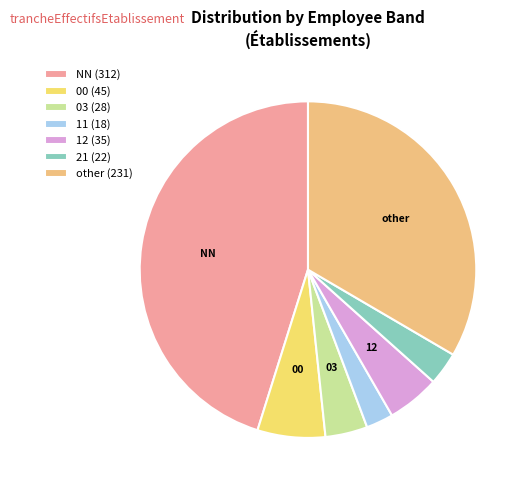

Which slice is the smallest?

11